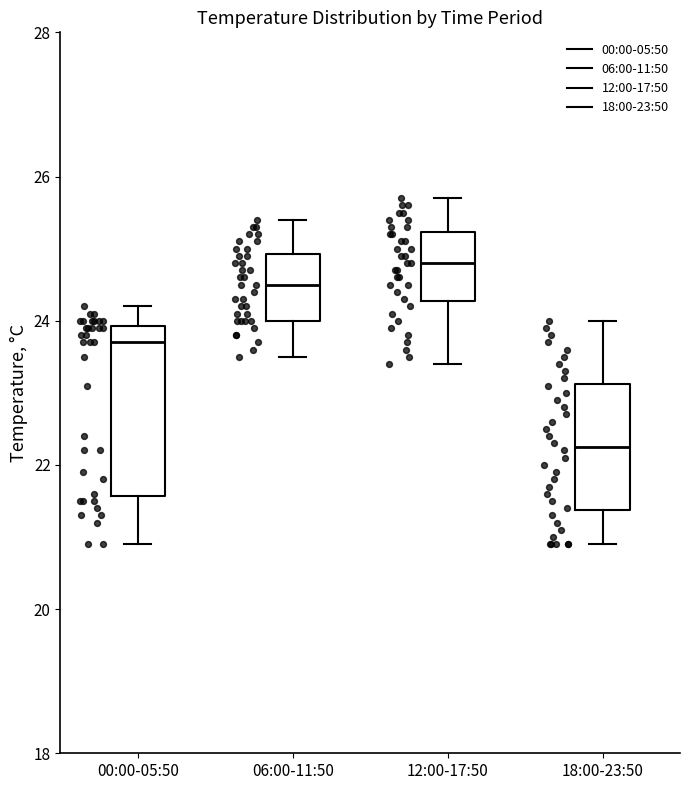

Which box has the highest median line?

12:00-17:50